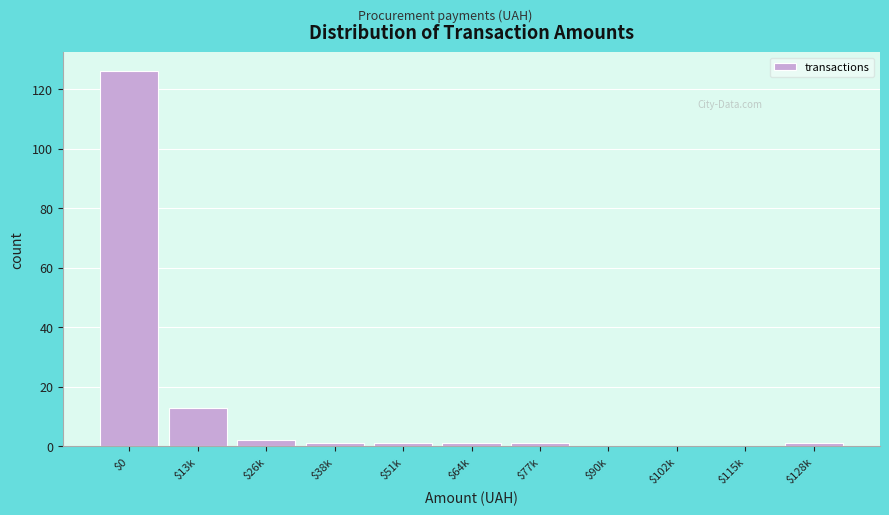

What is the greatest value displayed?

126